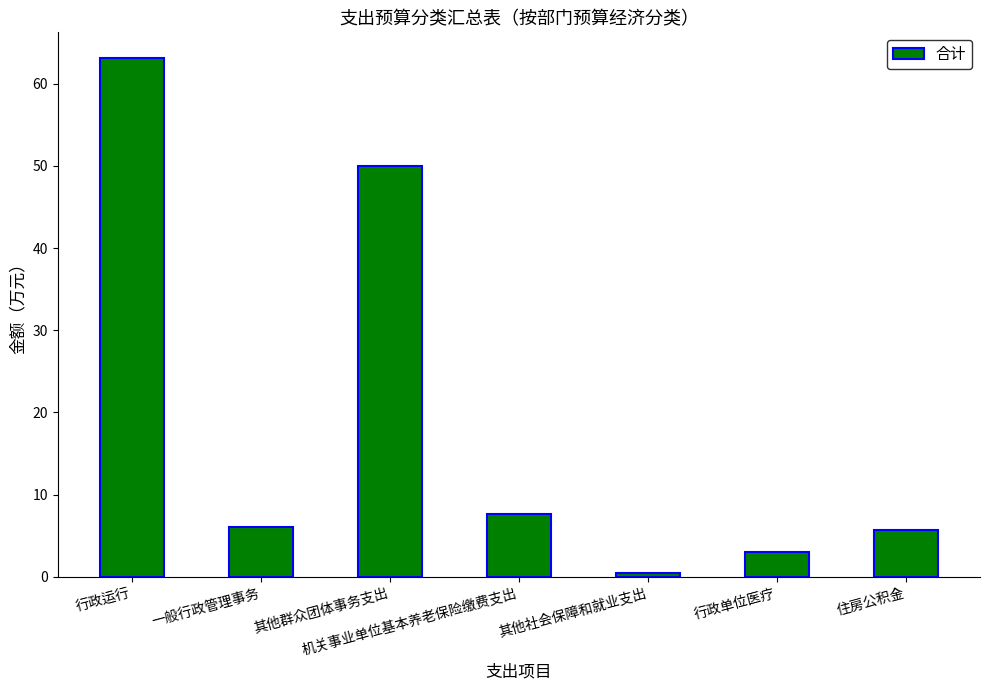

Where is the data nearest to the value 31?

其他群众团体事务支出